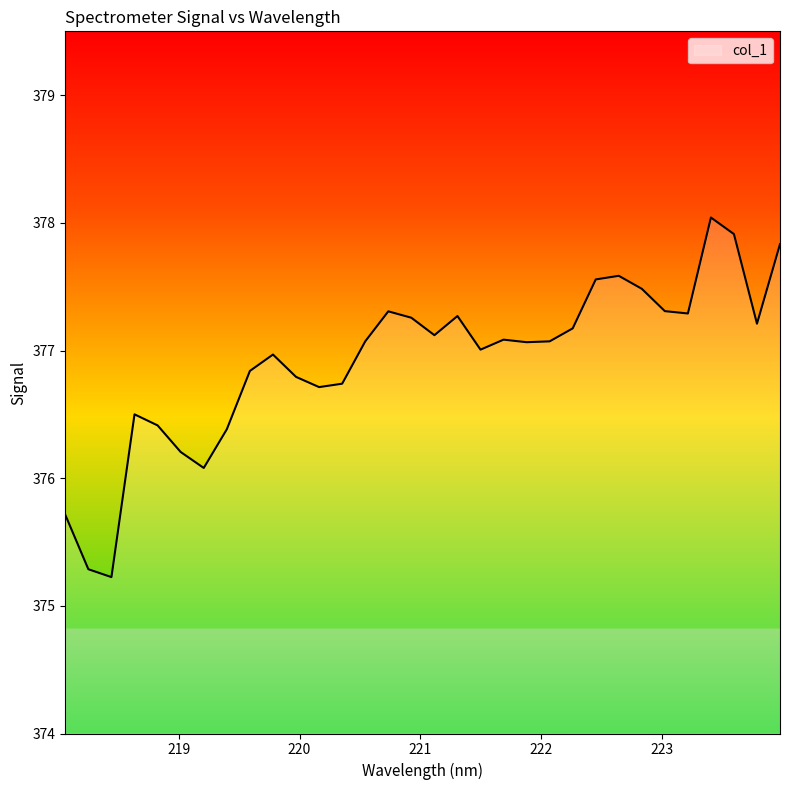

What is the maximum value shown in the chart?

378.0